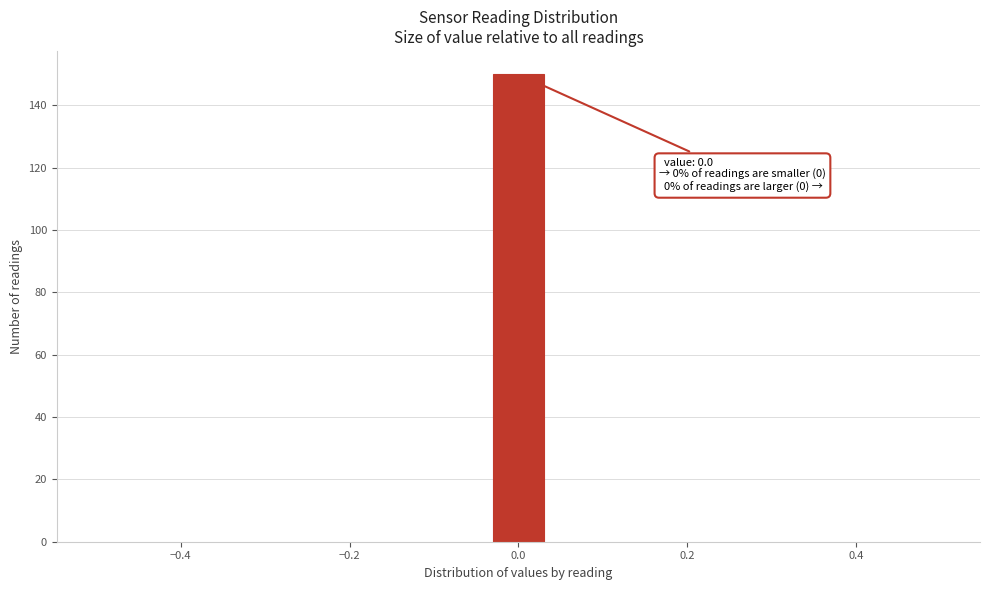

Read against the x-axis, roughly where is the centre of the tallest bar?

0.00